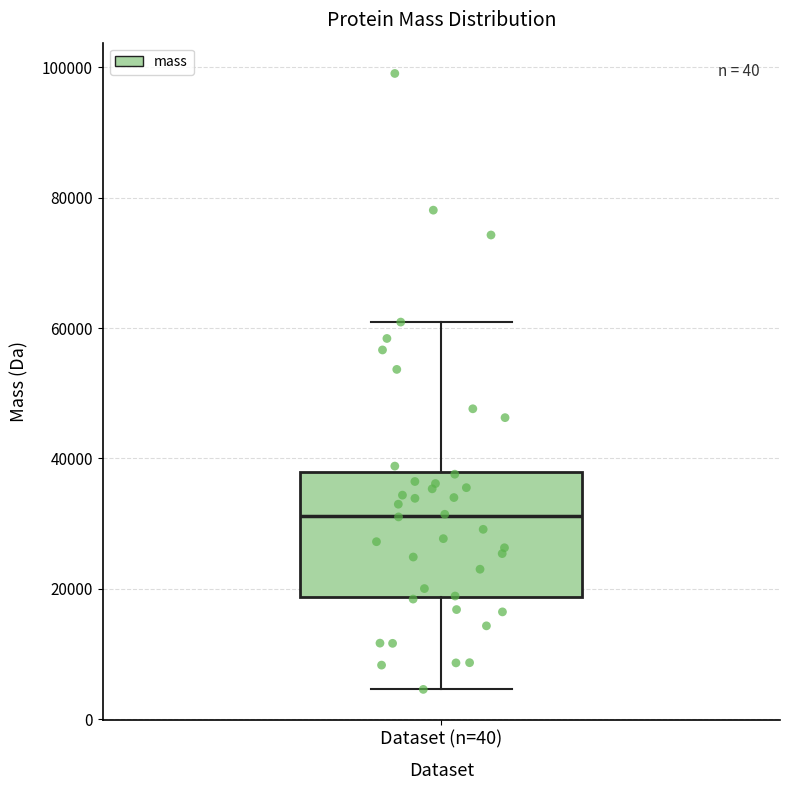

Read this box plot against the y-axis: the position of the median line, the range covered by the box, and the ends of both whiskers. The values are not printed on the chart, so give them approximately, as read against the axis.

median 32000, box 18000 to 38000, whiskers 4000 to 60000